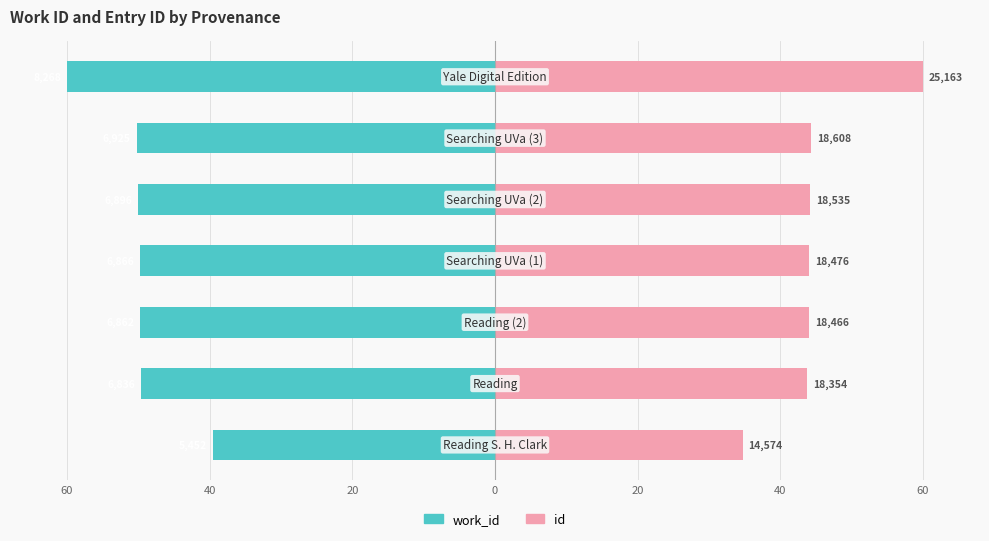

What is the approximate value of work_id at 40?

-49.6